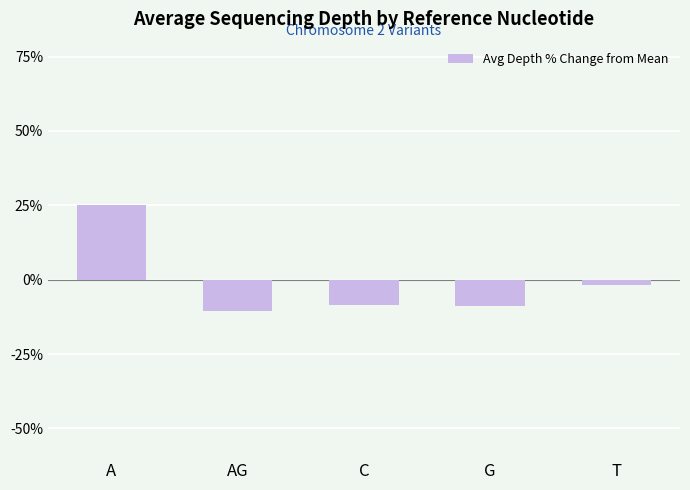

What position from the left is T?

5